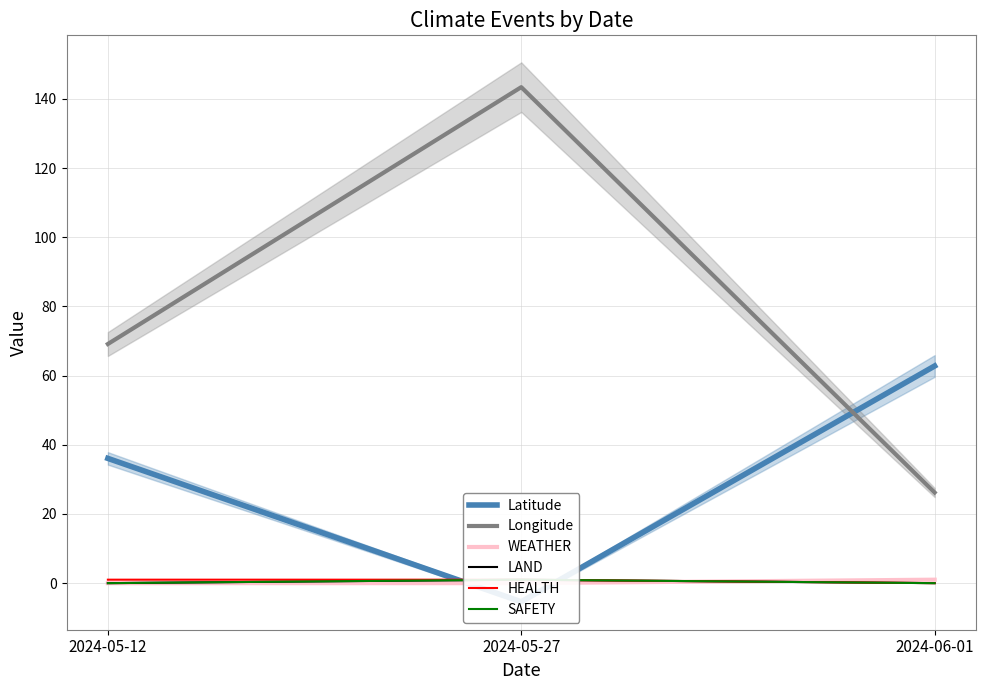

What is the spread (max minus min) of values at 2024-06-01?

62.8